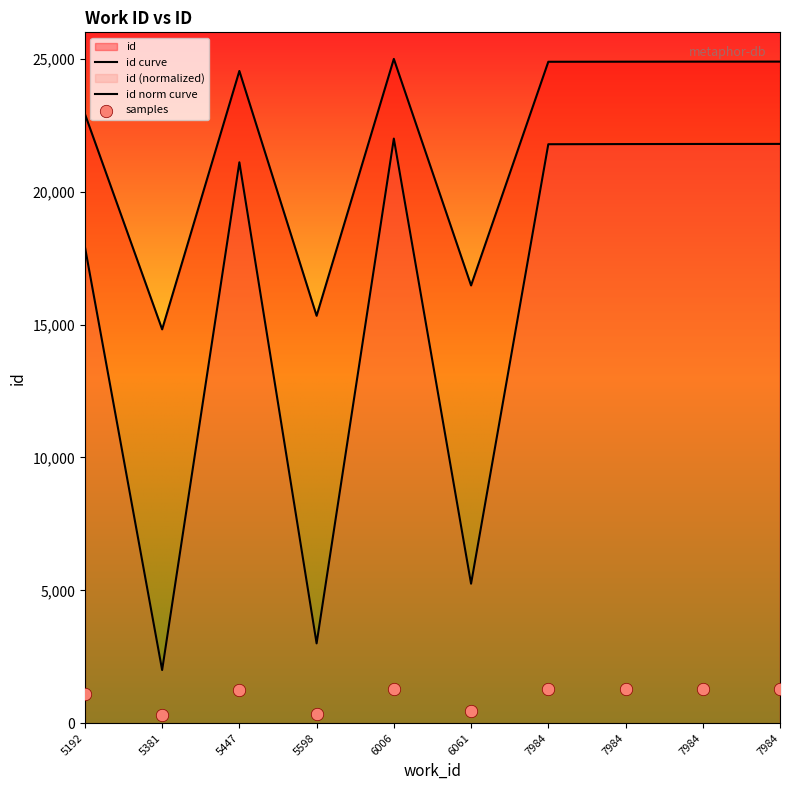

Which series contains the highest Y value?

id curve